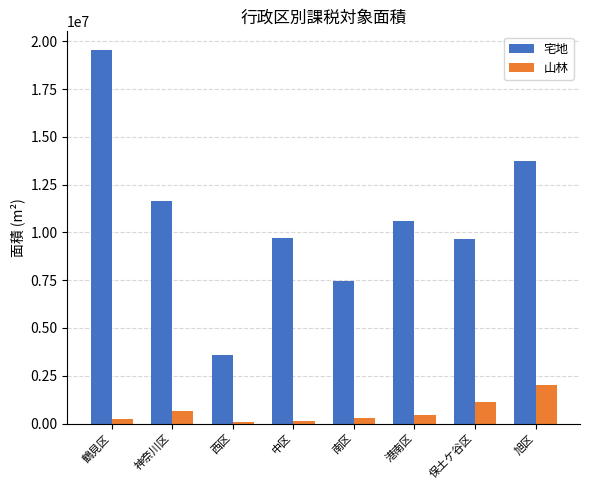

The 宅地 series shows 11667545 at 神奈川区. True or false?

True